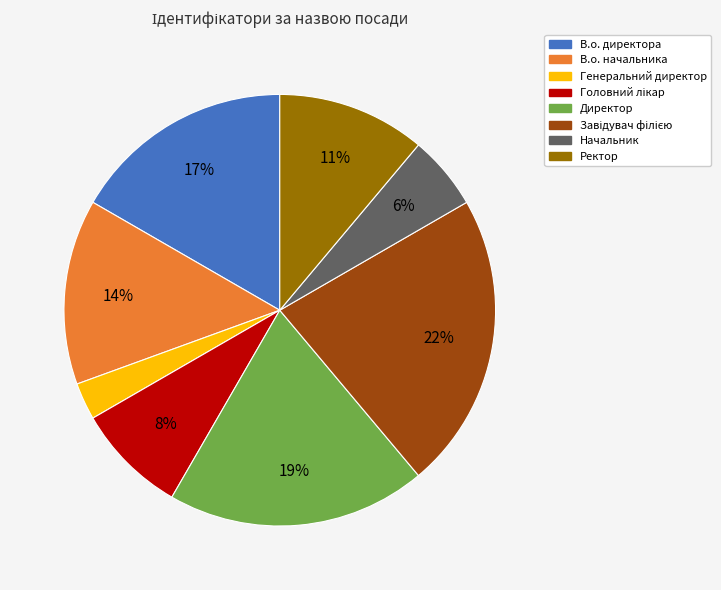

To the nearest percent, what portion does Генеральний директор represent?

3%